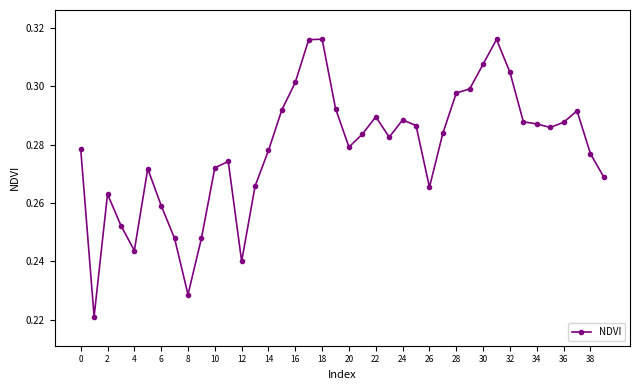

What is the sum of all values?

11.1